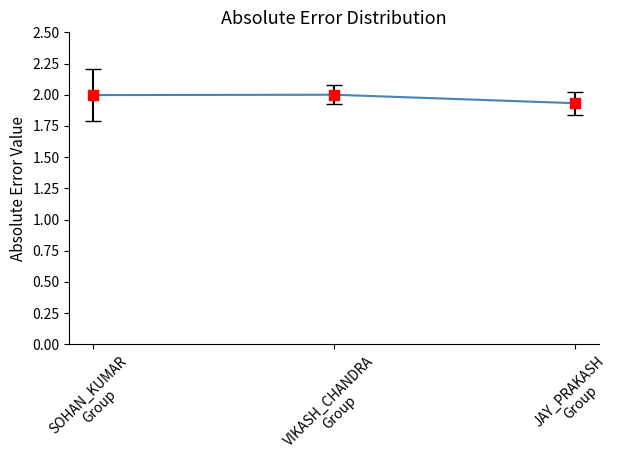

Which has a higher value, SOHAN_KUMAR
Group or JAY_PRAKASH
Group?

SOHAN_KUMAR
Group